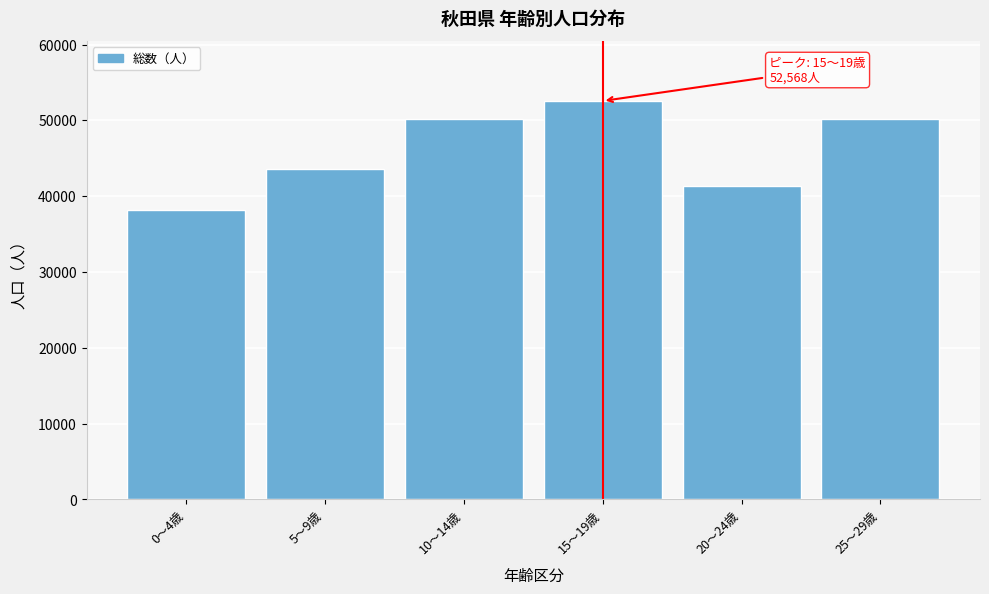

What is the maximum value shown in the chart?

52568